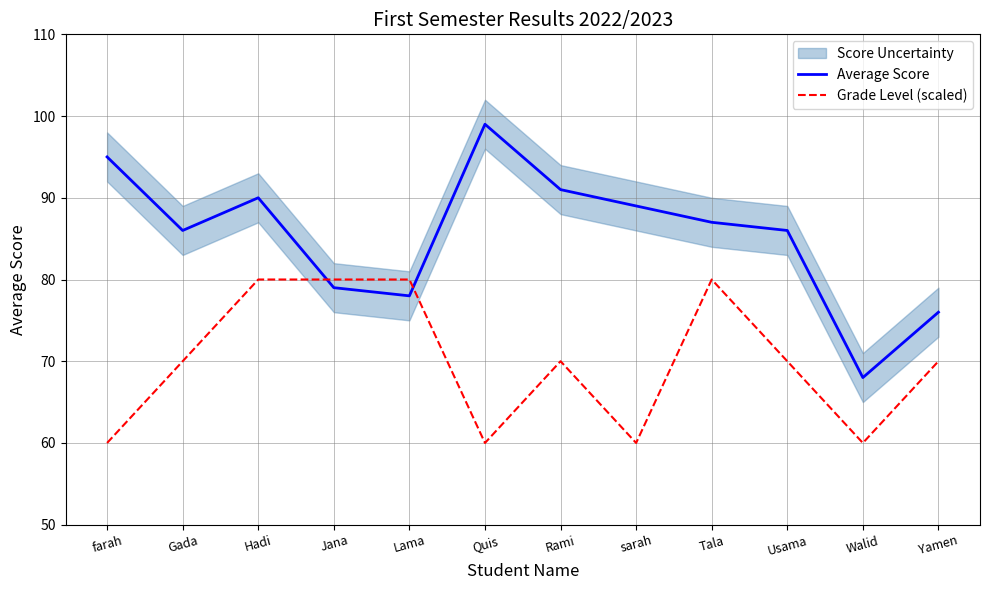

What is the difference between the maximum and minimum values in the Grade Level (scaled) series?

20